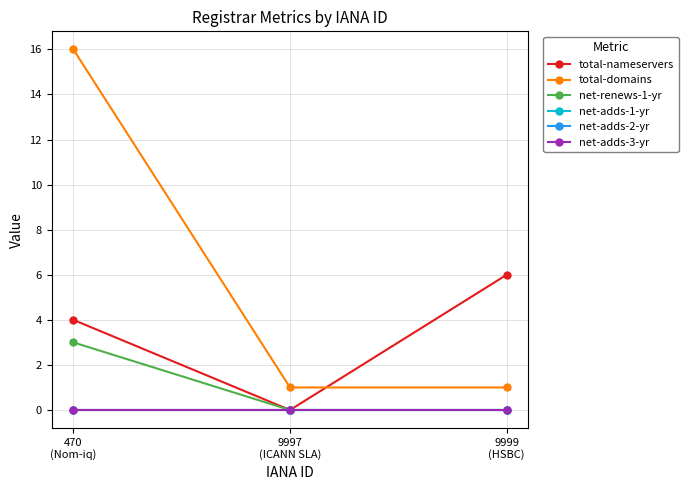

At how many categories does at least one series exceed 1?

2